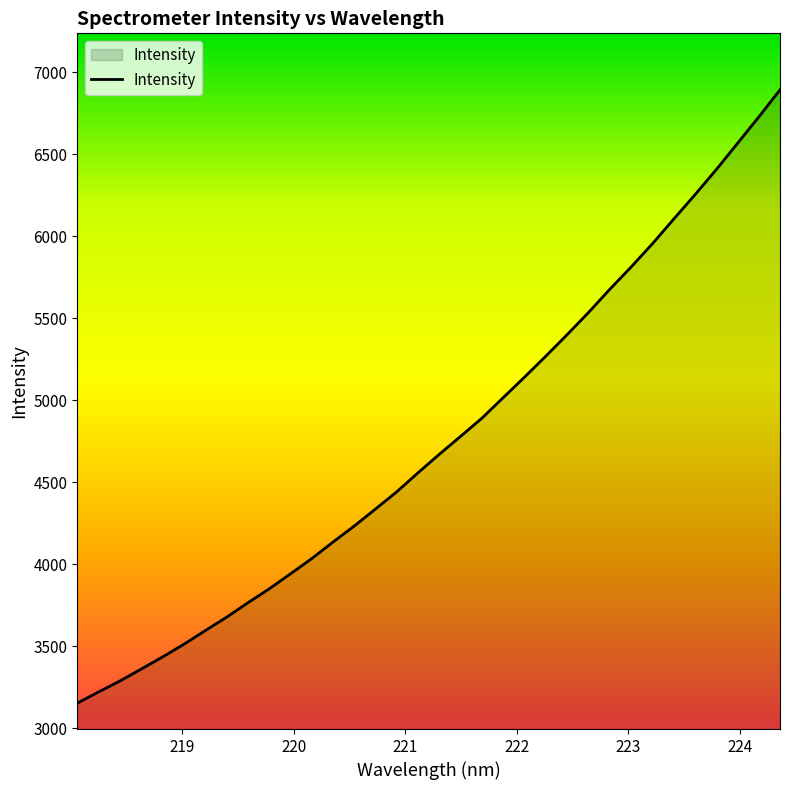

How many lines are shown in the chart?

1